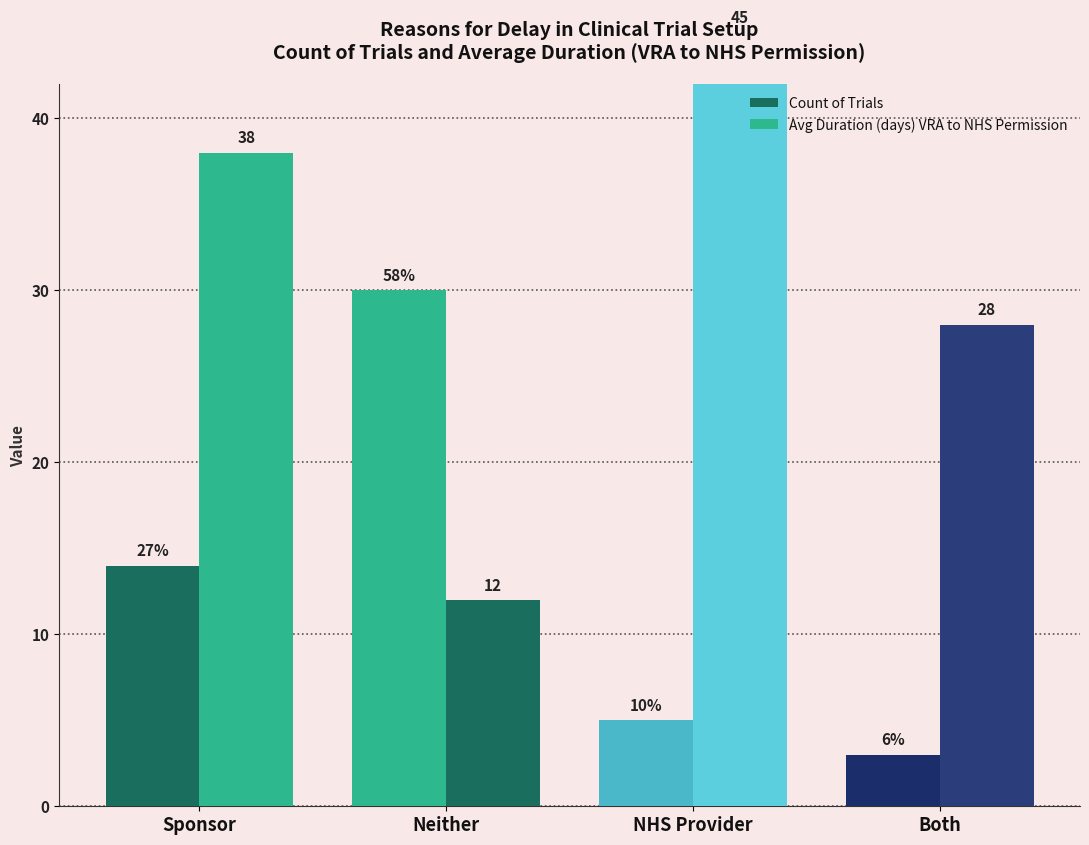

What is the sum of the Count of Trials values at NHS Provider and Both?

8